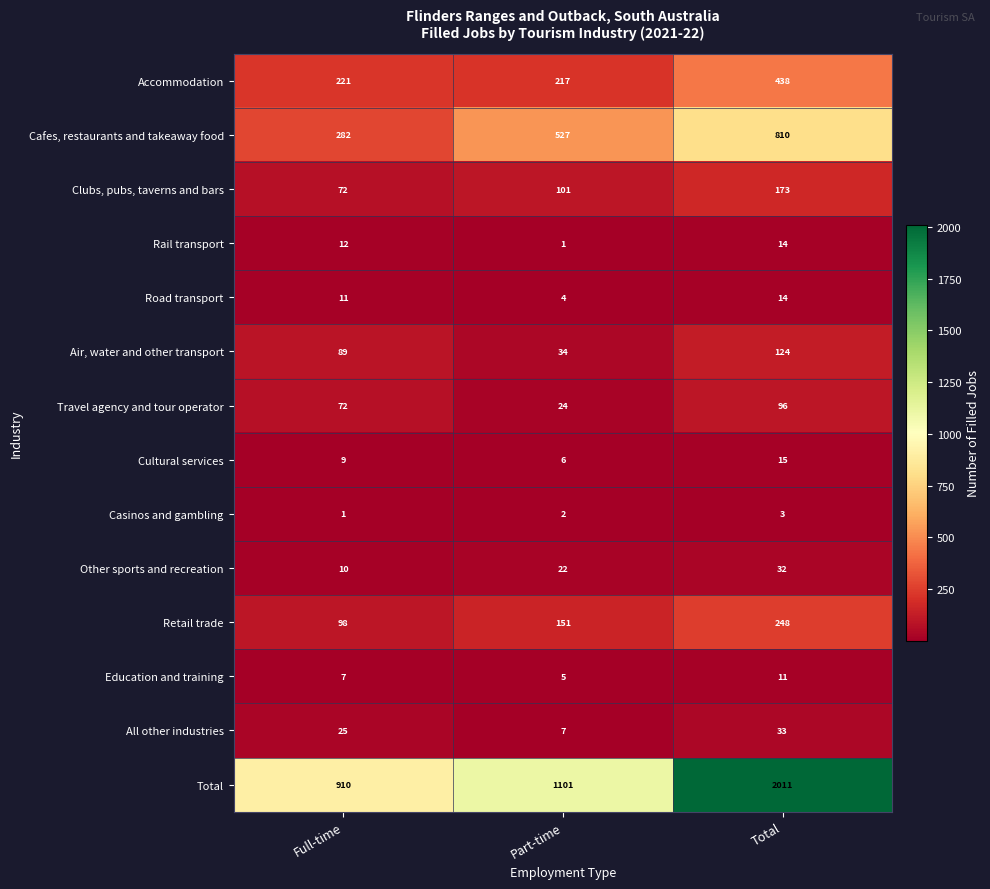

Between Full-time and Total, which series saw the biggest shift?

Total